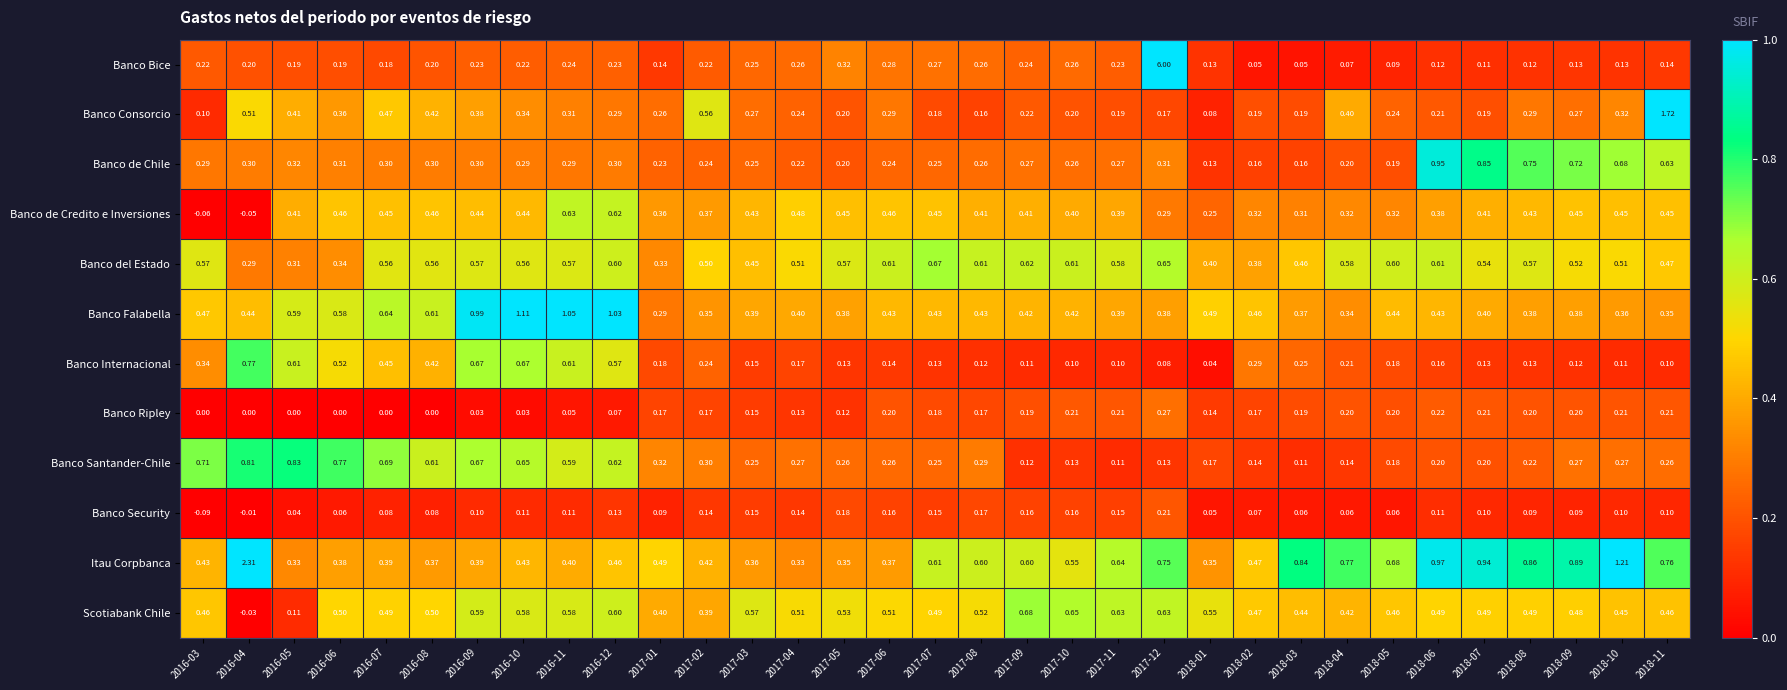

Is the value of Banco Santander-Chile at 2017-09 greater than the value of Banco de Chile at 2017-06?

No